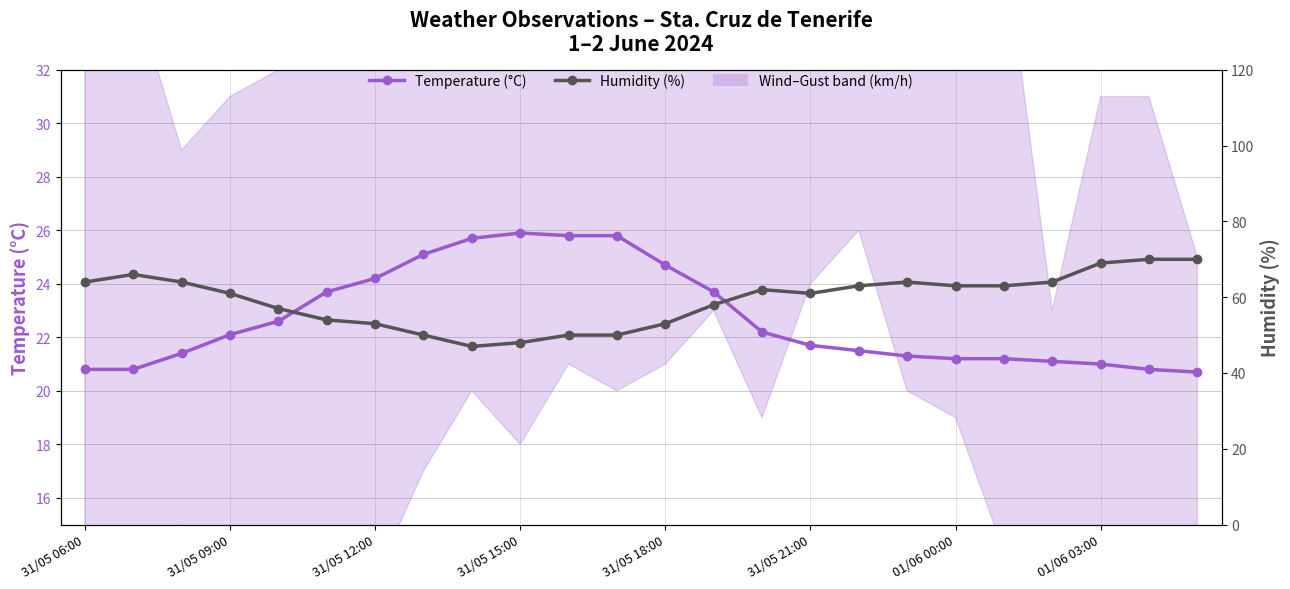

At how many categories does at least one series exceed 37?

24